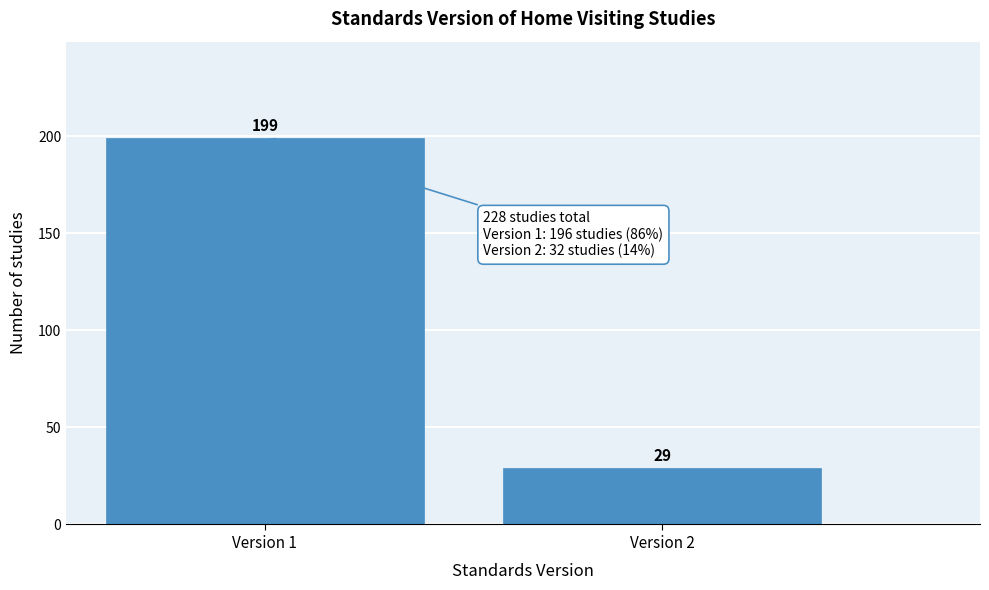

Reading right to left, list all the values displayed in this chart.

29	199